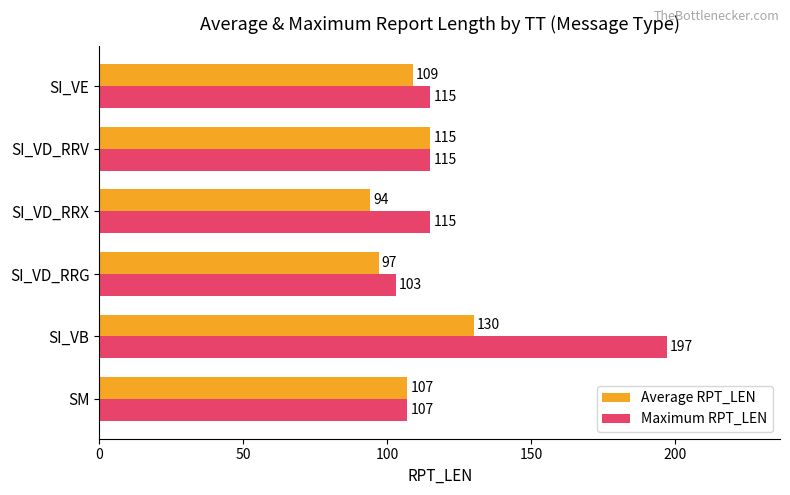

The value of Maximum RPT_LEN at SI_VD_RRV is 115. True or false?

True